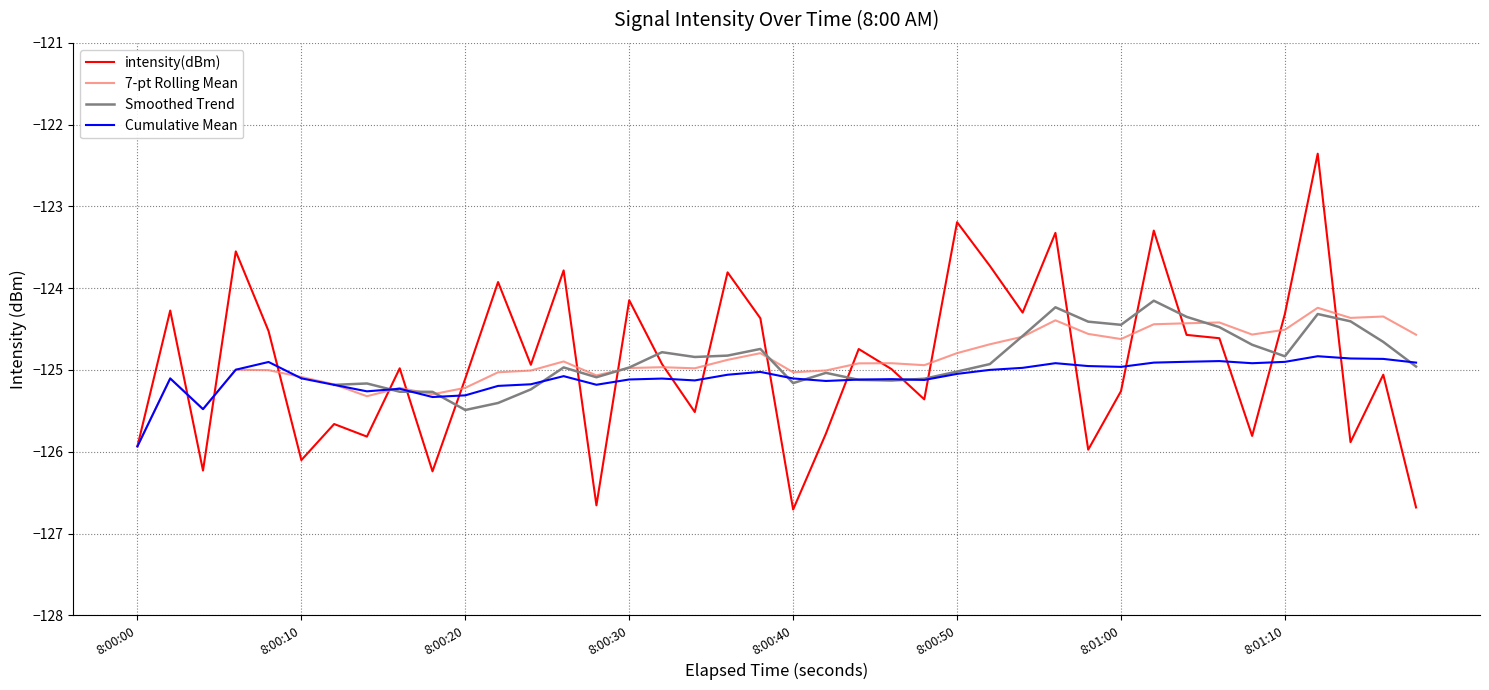

What is the smallest value displayed?

-126.7